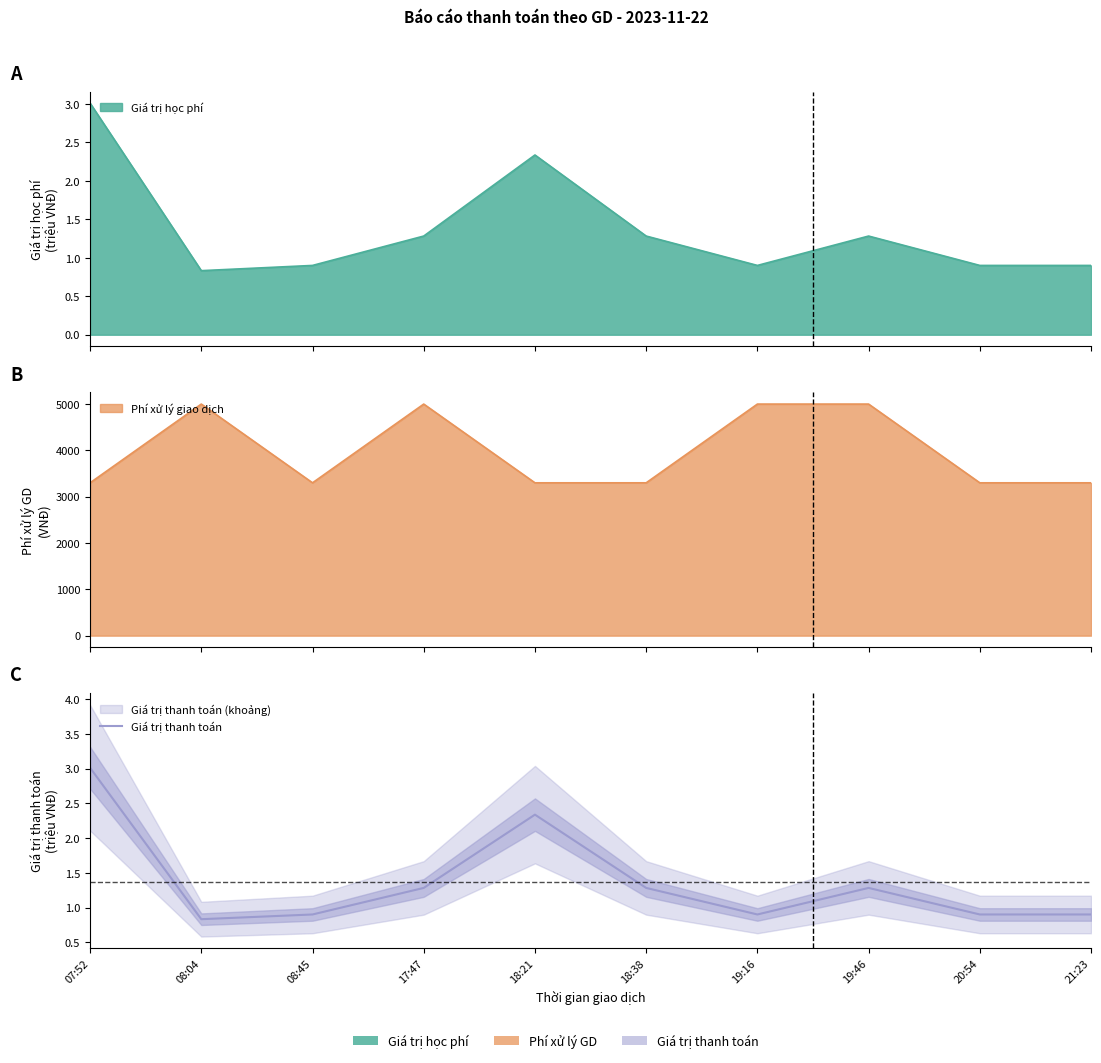

What is the sum of the values at 18:21 and 20:54?

3.2